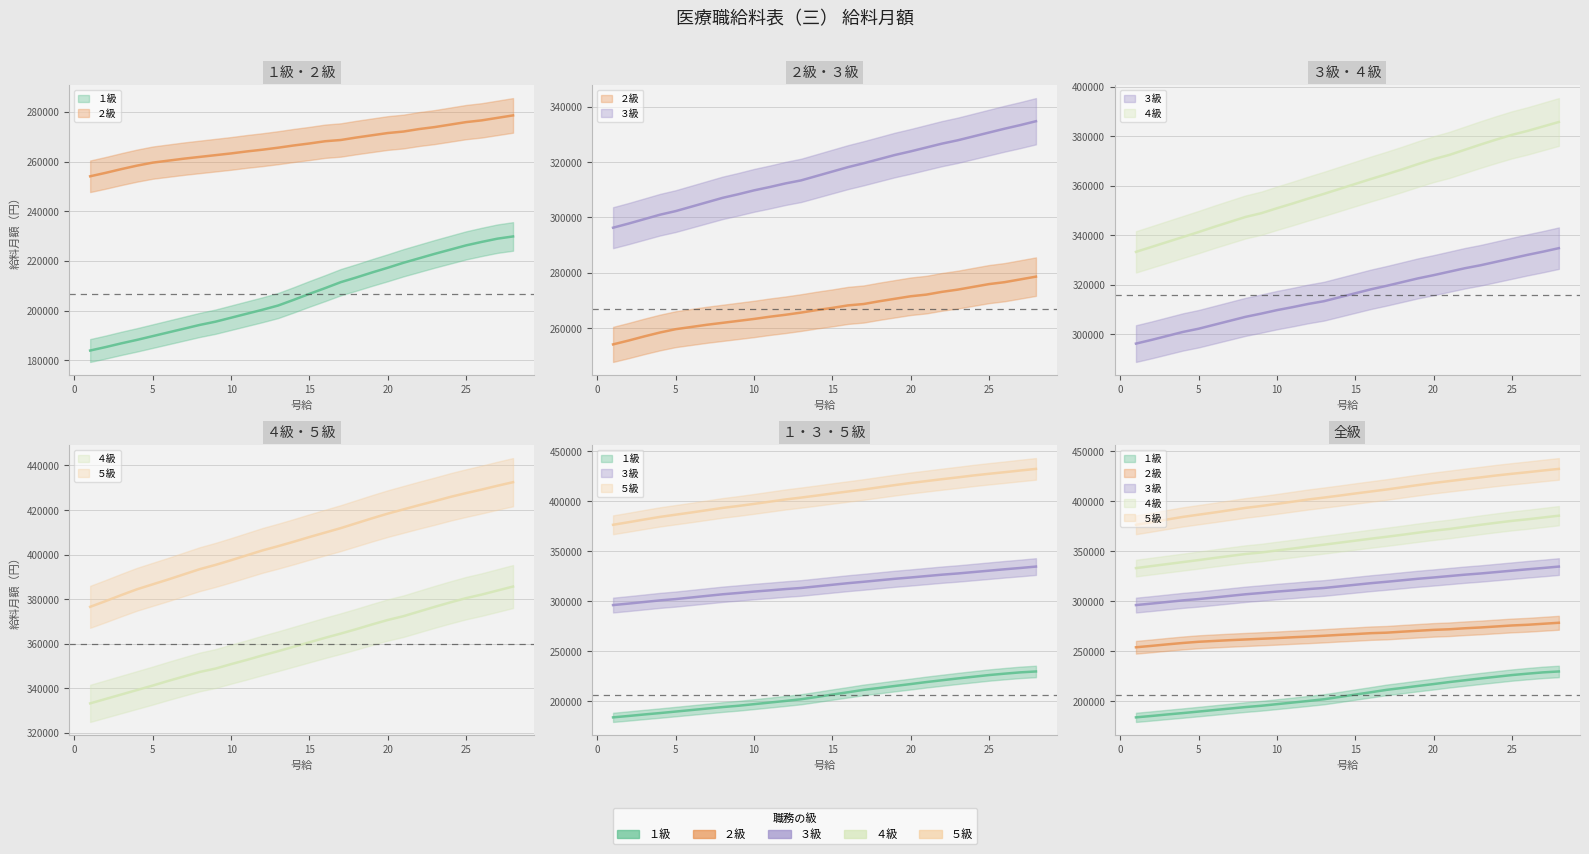

True or false: ４級 and ５級 intersect in this chart.

False